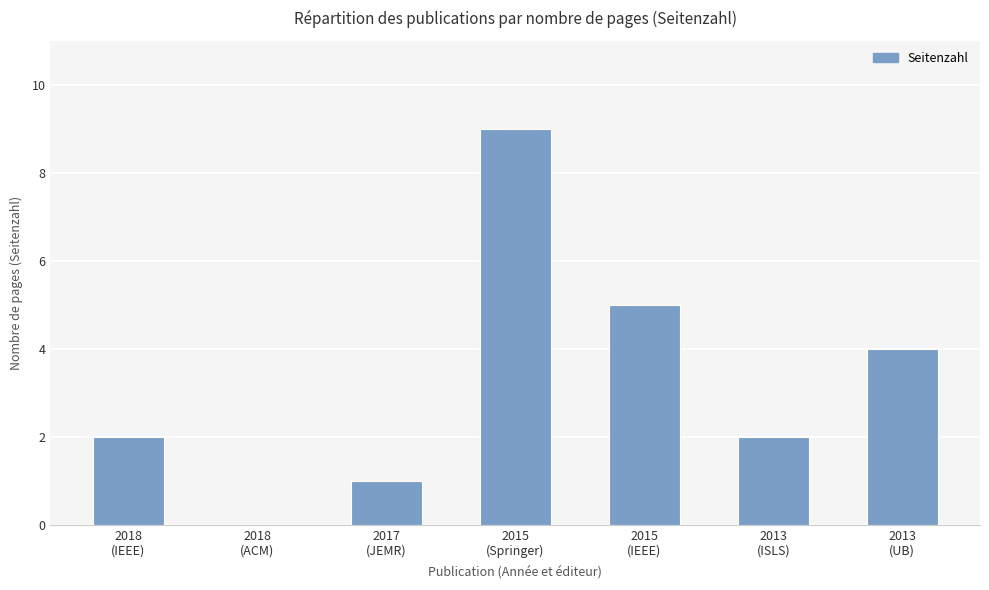

What is the maximum value shown in the chart?

9